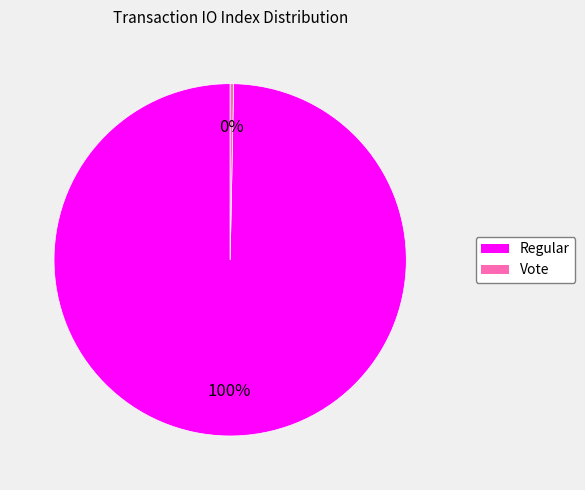

To the nearest percent, what is the average slice percentage?

50%